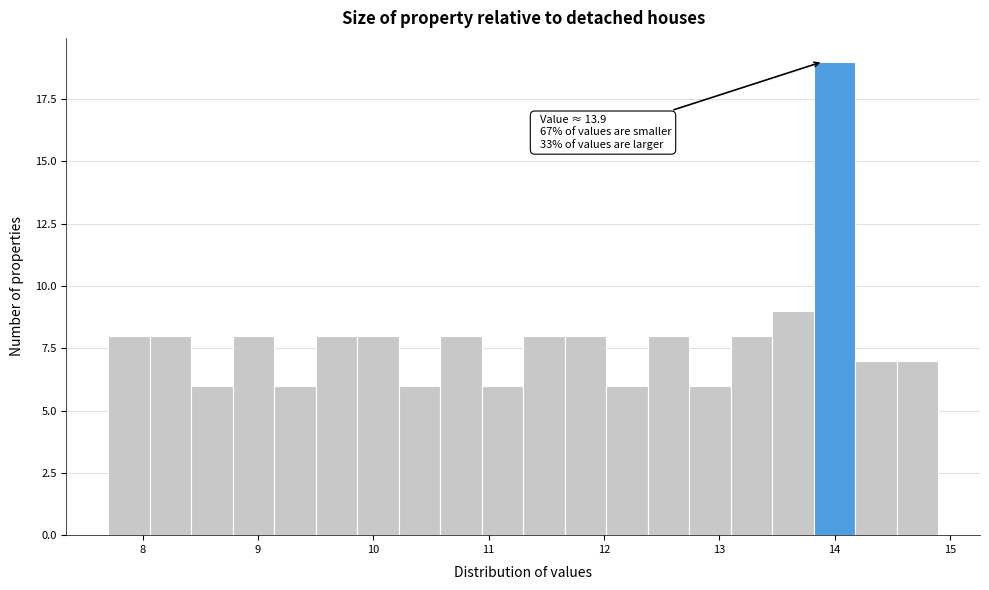

Around what value on the x-axis is the tallest bar? Give the approximate position of its centre, as read against the axis.

14.0